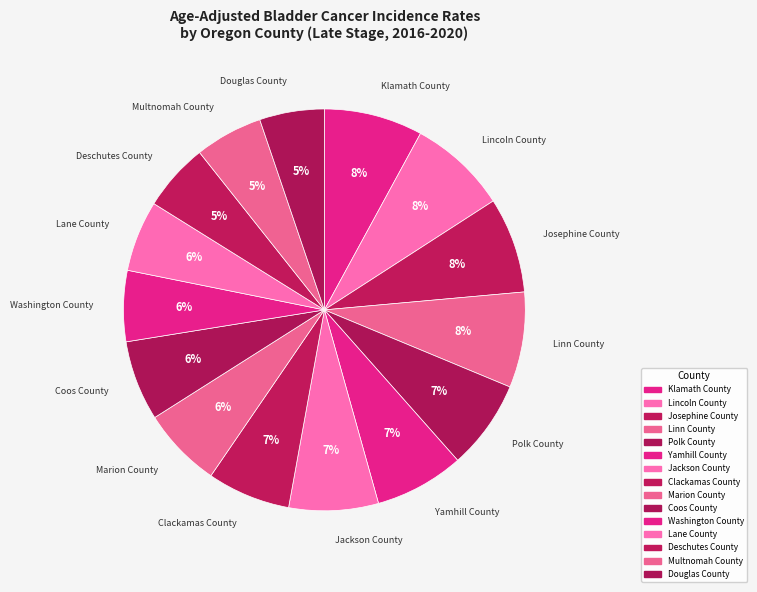

Is it true that Deschutes County is 16% of the pie?

False